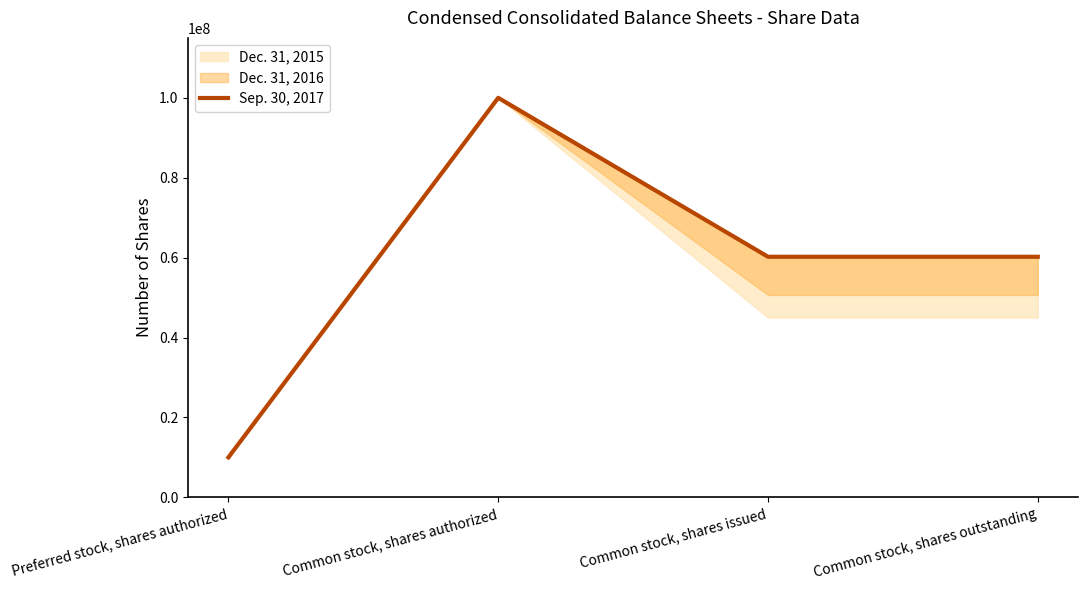

Where is the data nearest to the value 55000000?

Common stock, shares issued